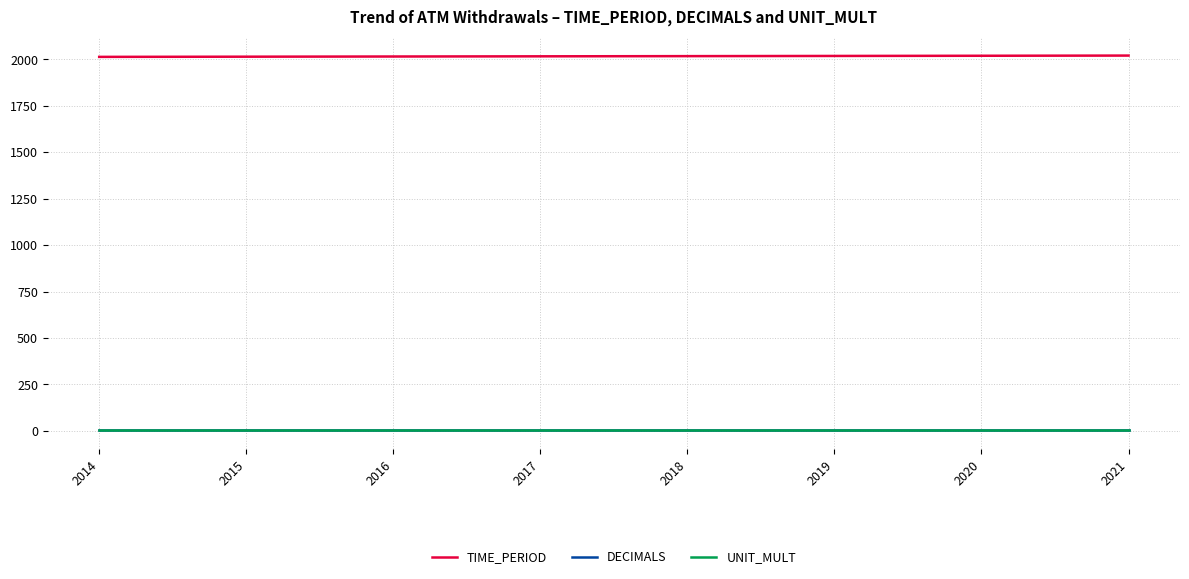

The UNIT_MULT series shows 6 at 2014. True or false?

True